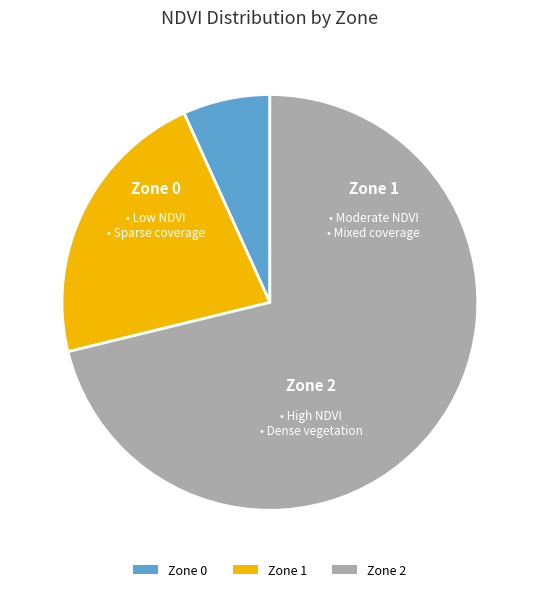

Is there any slice that represents more than half of the pie?

Yes